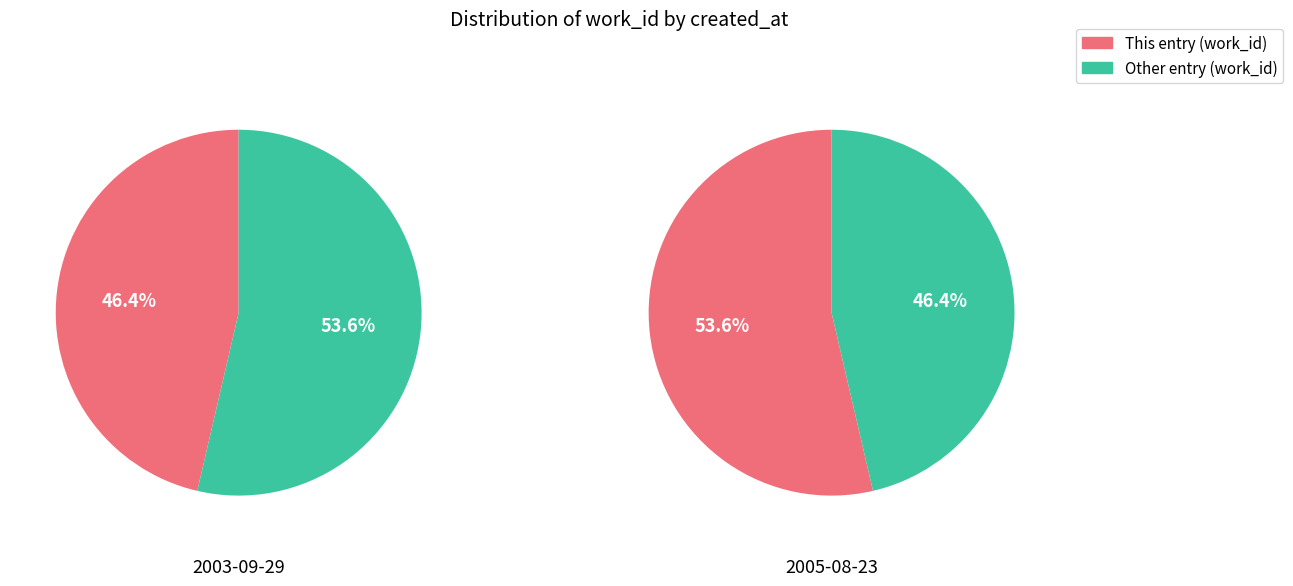

What percentage is NOT represented by 2005-08-23?

46.4%